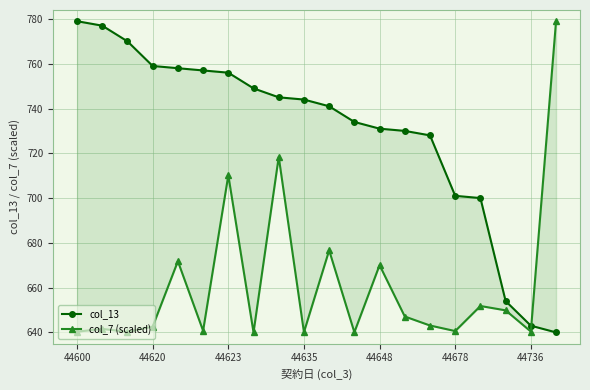

How many data points in col_7 (scaled) are less than 643?

10